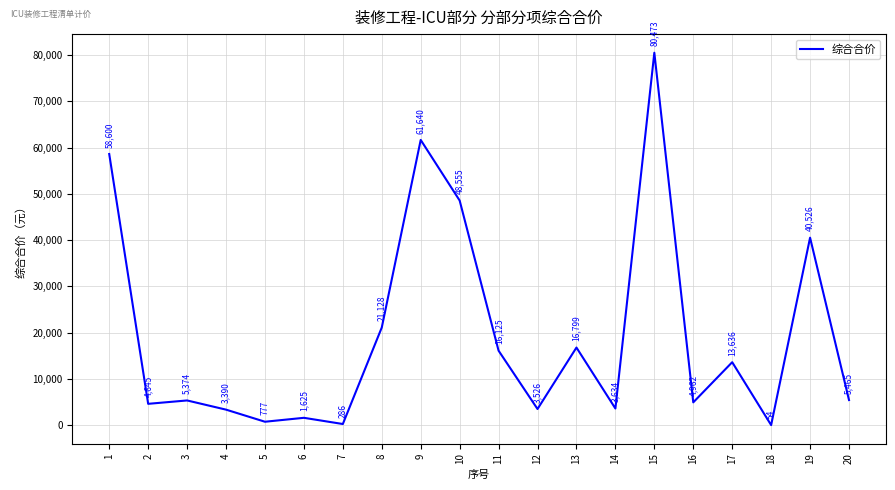

Is it true that the value at 14 is 3634.3?

True